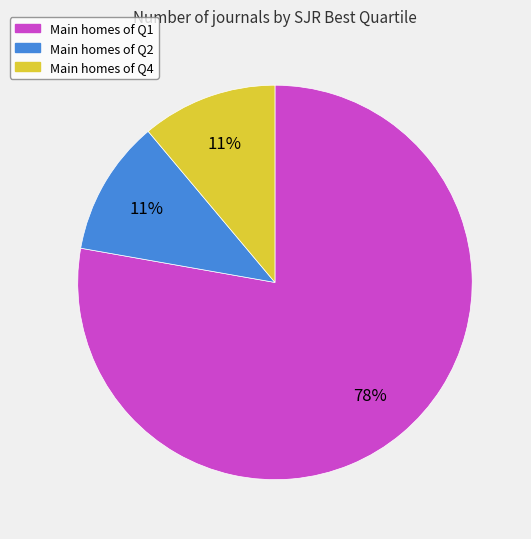

Is there a majority slice in this chart?

Yes